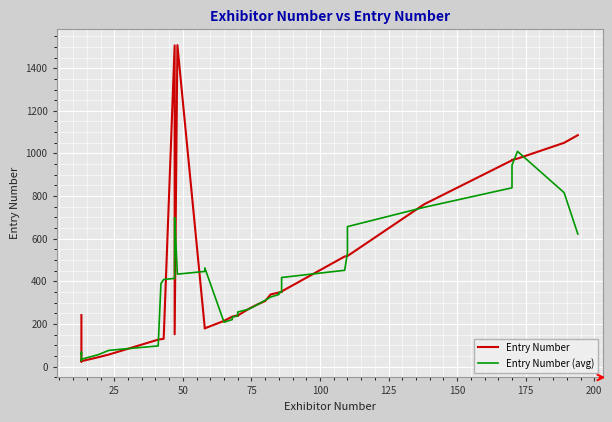

How many data points in Entry Number (avg) are less than 350?

20